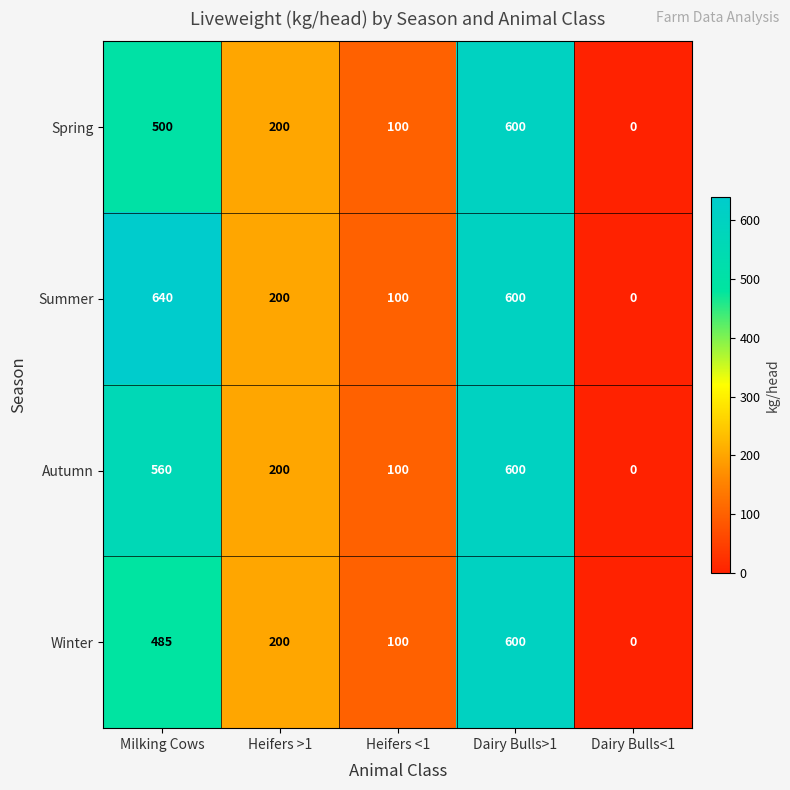

Which series has the widest spread of values?

Summer